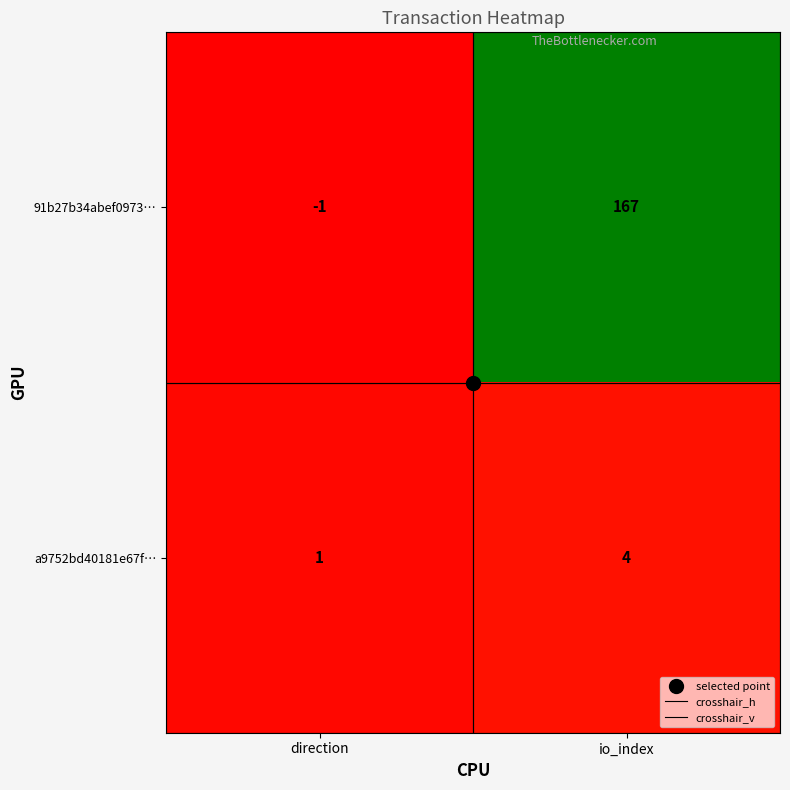

What is the total value across all series at direction?

0